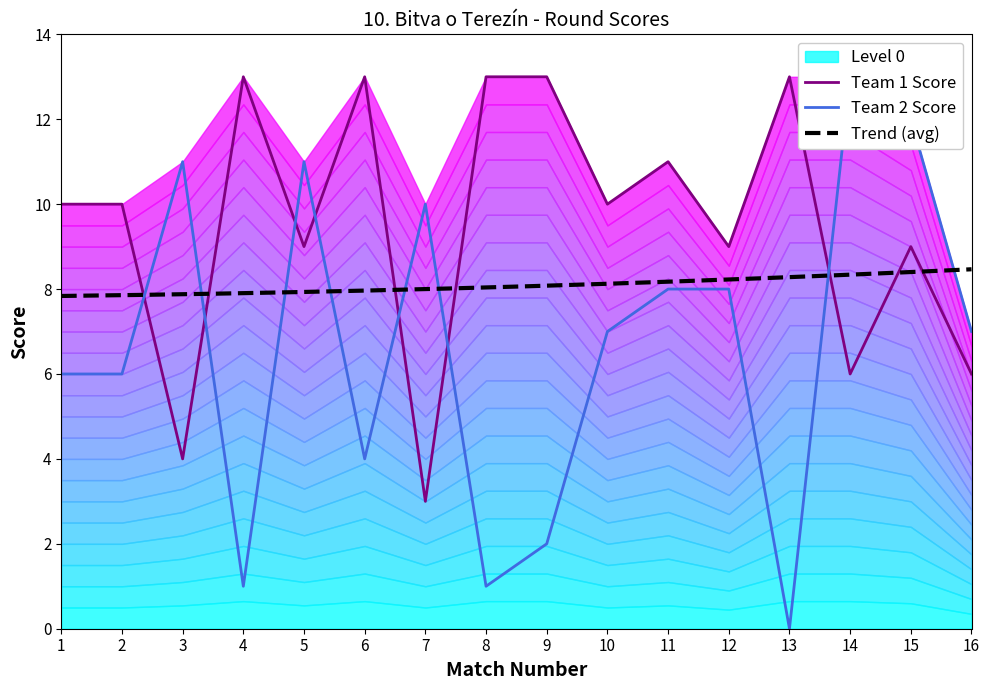

How many positive values does the Team 2 Score series have?

15